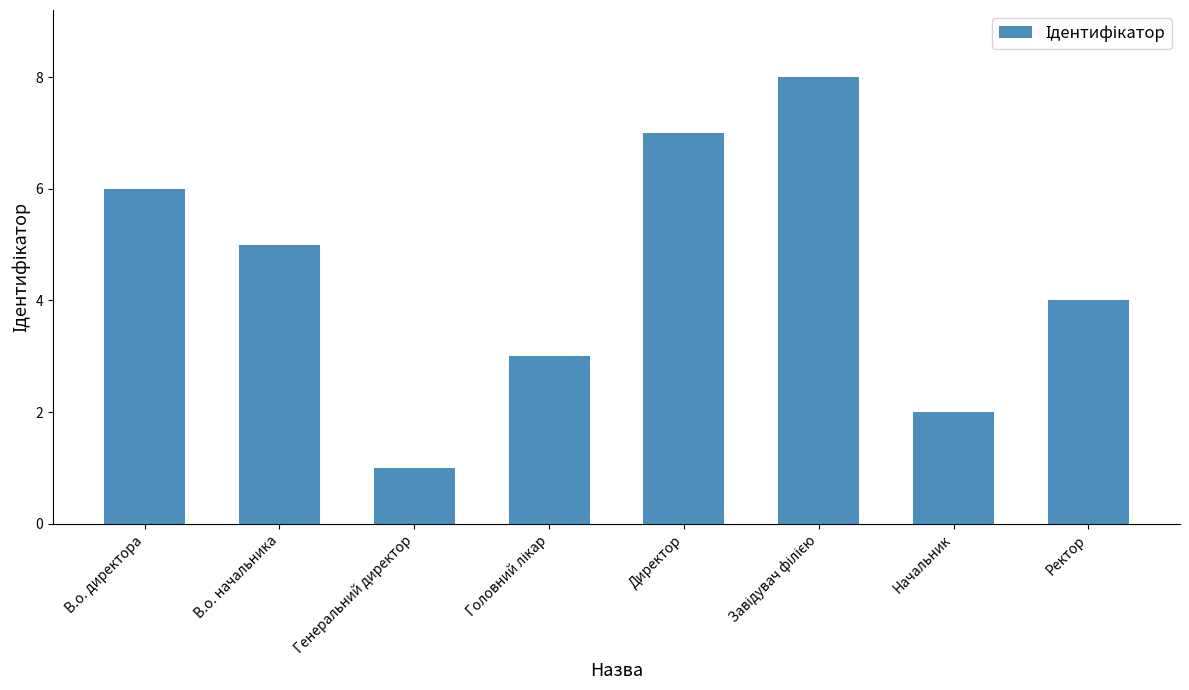

What is the label of the 5th bar from the left?

Директор